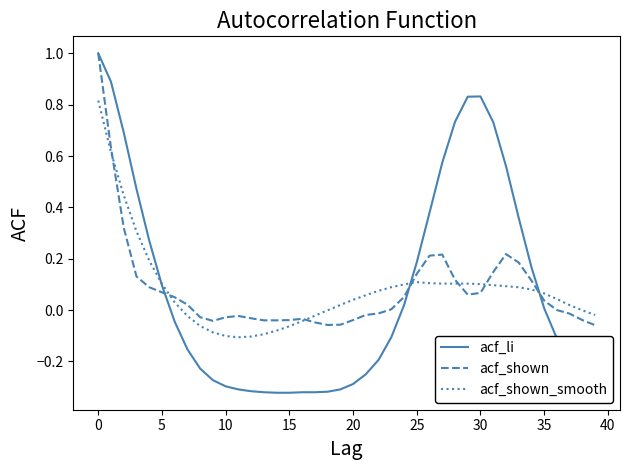

Which series has the largest range (max minus min)?

acf_li